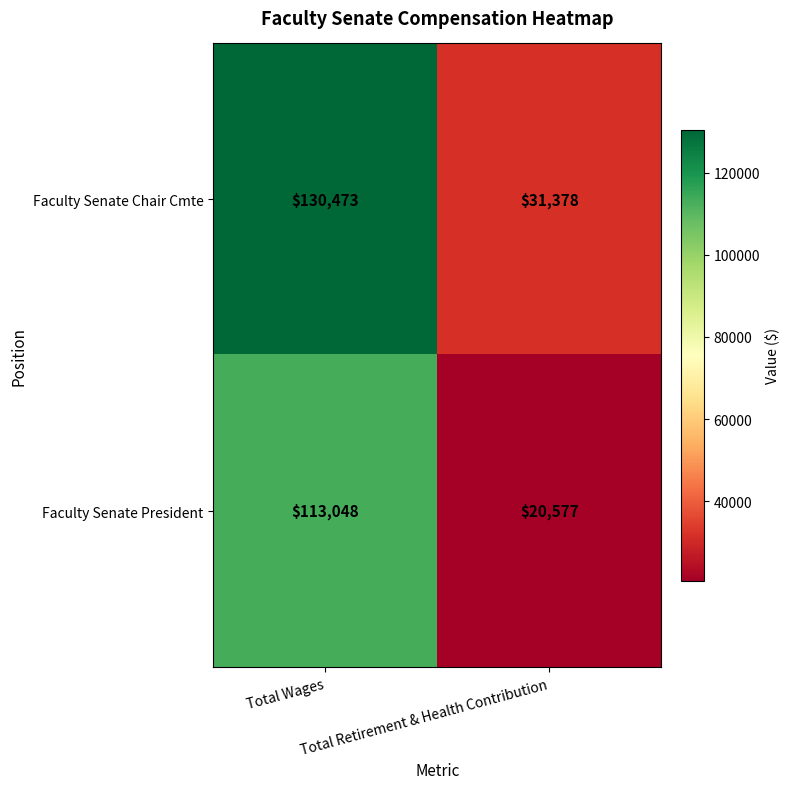

Count the number of data series in this chart.

2